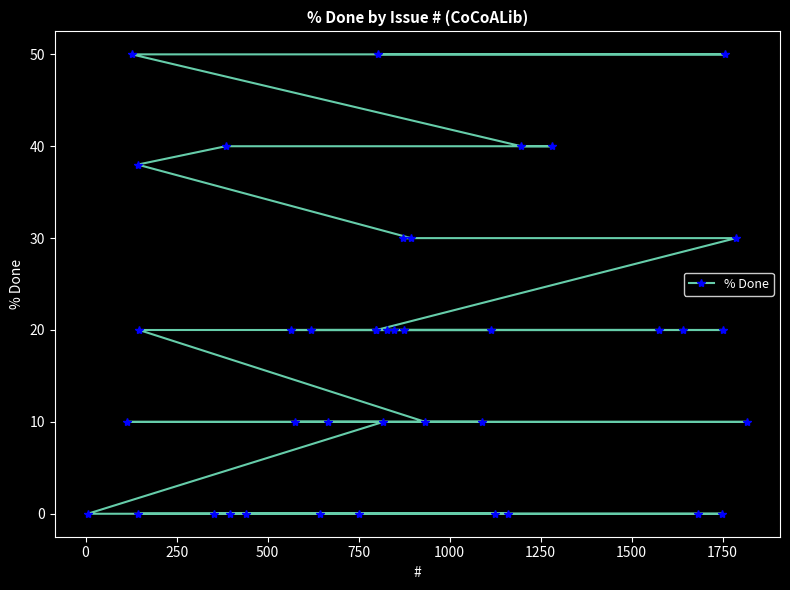

What is the maximum value shown in the chart?

50